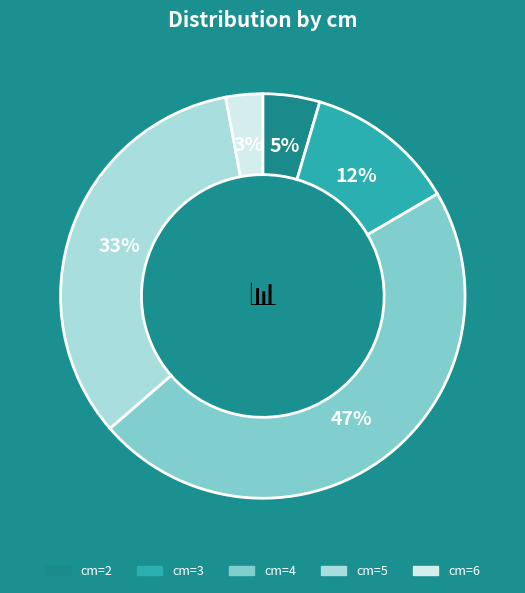

Which category has the biggest portion of the pie?

cm=4